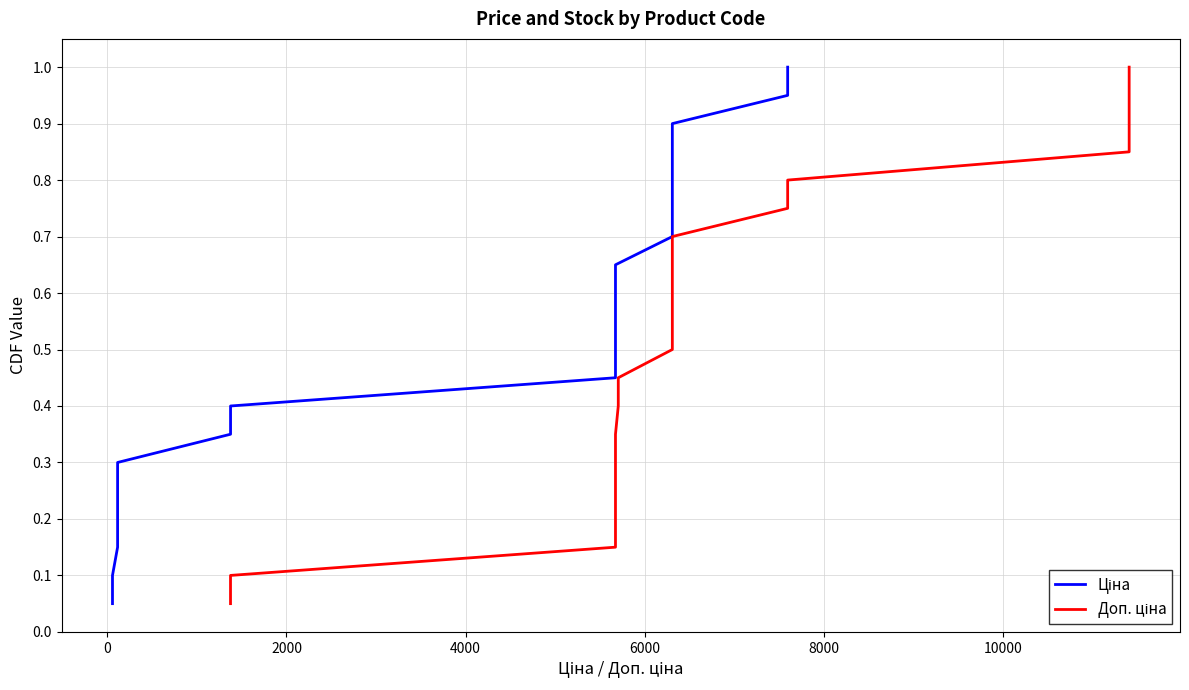

How many lines are shown in the chart?

2